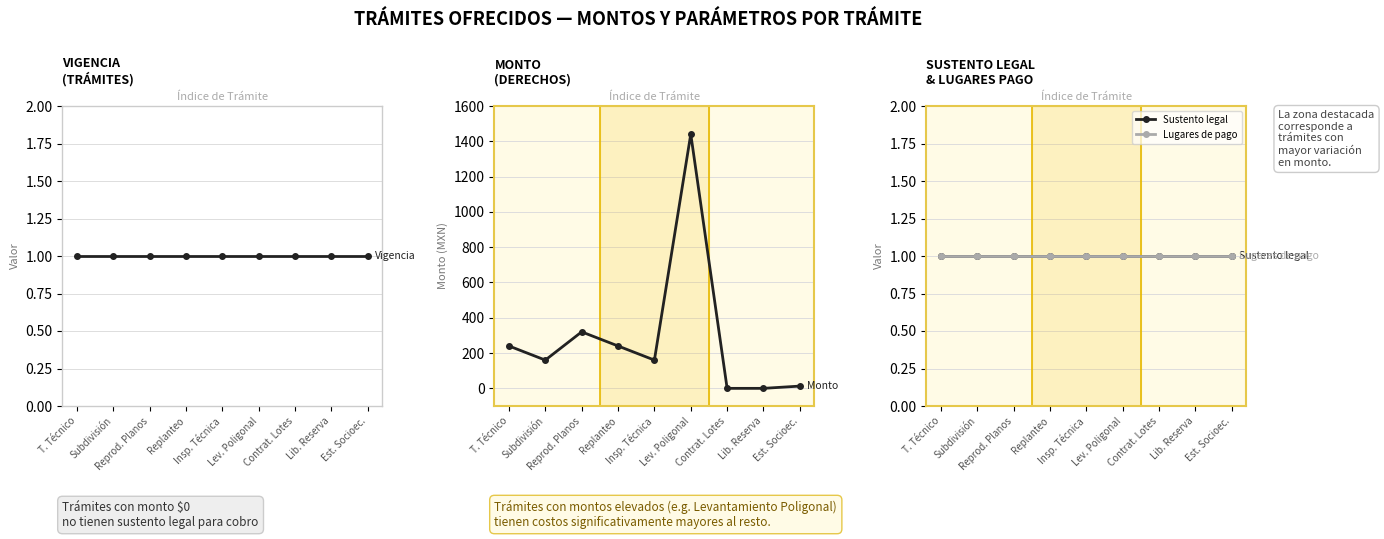

Reading left to right, extract all data points from this chart.

Vigencia: T. Técnico=1.0	Subdivisión=1.0	Reprod. Planos=1.0	Replanteo=1.0	Insp. Técnica=1.0	Lev. Poligonal=1.0	Contrat. Lotes=1.0	Lib. Reserva=1.0	Est. Socioec.=1.0
Monto: T. Técnico=240.1	Subdivisión=160.1	Reprod. Planos=320.2	Replanteo=240.1	Insp. Técnica=160.1	Lev. Poligonal=1440.7	Contrat. Lotes=0.0	Lib. Reserva=0.0	Est. Socioec.=12.8
Sustento legal: T. Técnico=1.0	Subdivisión=1.0	Reprod. Planos=1.0	Replanteo=1.0	Insp. Técnica=1.0	Lev. Poligonal=1.0	Contrat. Lotes=1.0	Lib. Reserva=1.0	Est. Socioec.=1.0
Lugares de pago: T. Técnico=1.0	Subdivisión=1.0	Reprod. Planos=1.0	Replanteo=1.0	Insp. Técnica=1.0	Lev. Poligonal=1.0	Contrat. Lotes=1.0	Lib. Reserva=1.0	Est. Socioec.=1.0